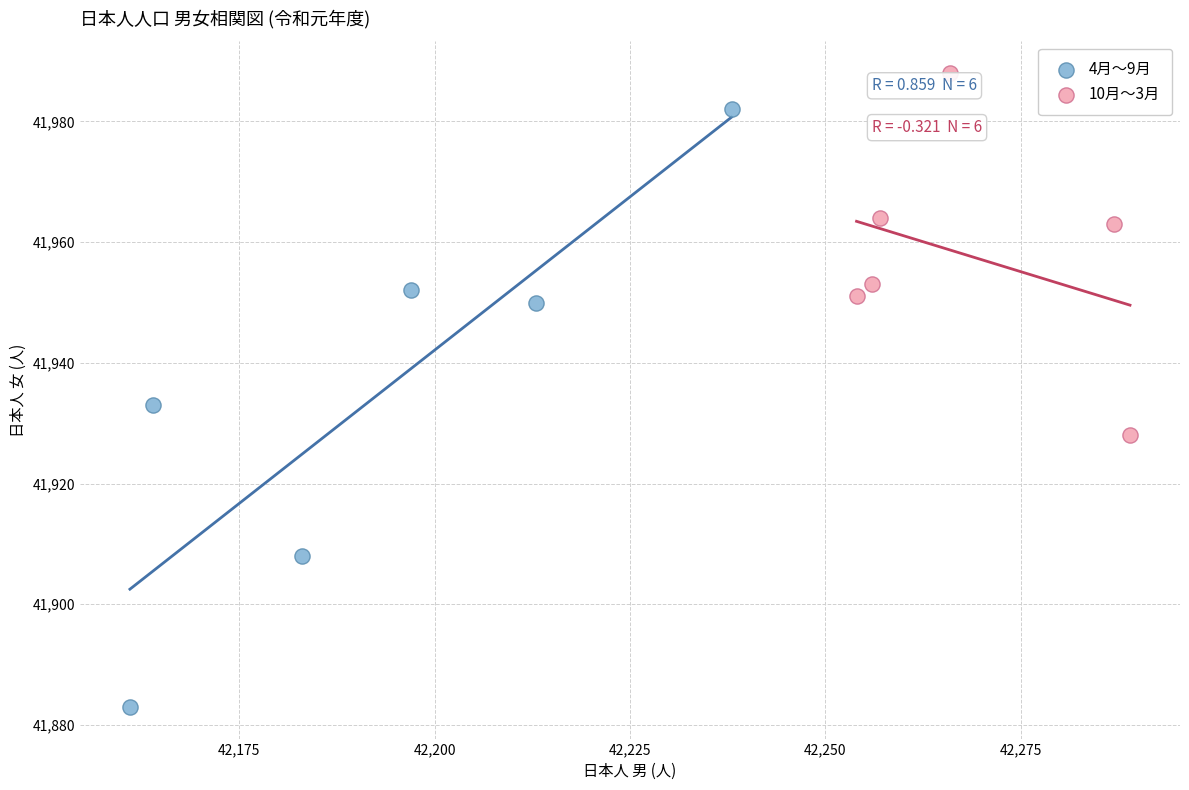

Which series reaches the maximum Y coordinate?

10月〜3月